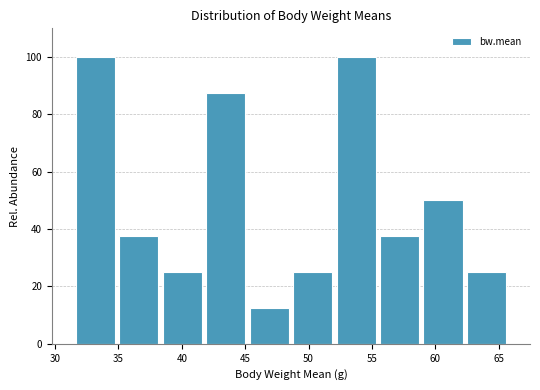

What is the height of the bar covering 48.5 to 52.0 on the x-axis? Neither the bar edges nor the heights are printed on the chart, so give them approximately, as read against the axes.

26